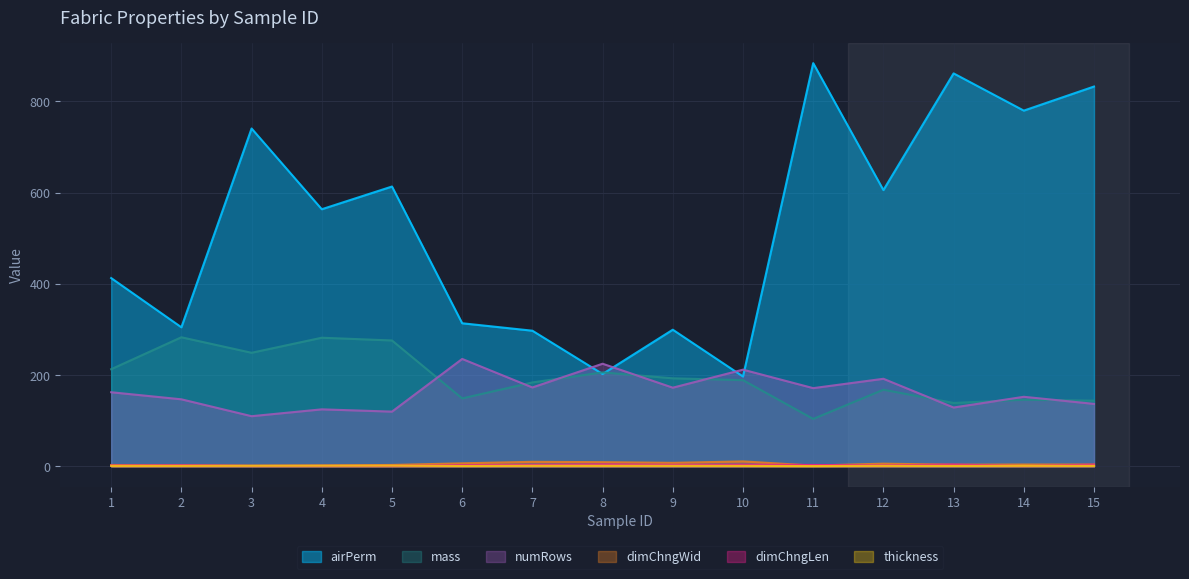

What is the value of the airPerm point at the 2nd from the left?

304.9